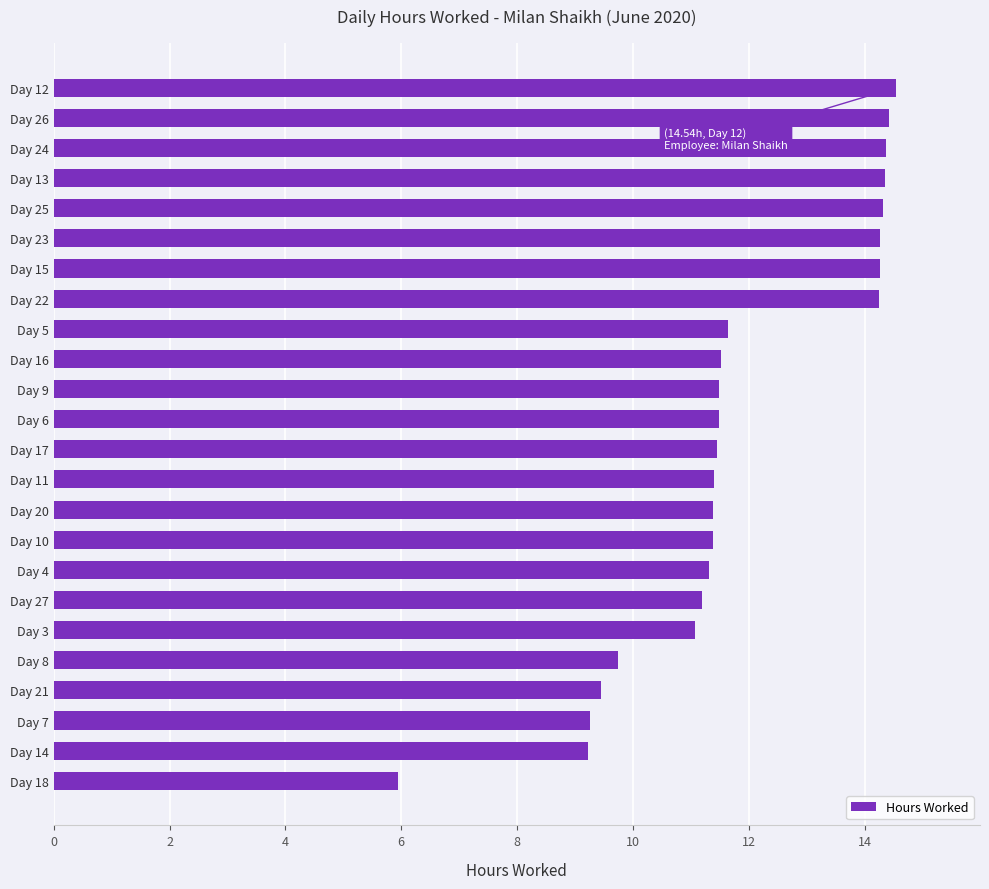

What is the sum of all values?

283.8